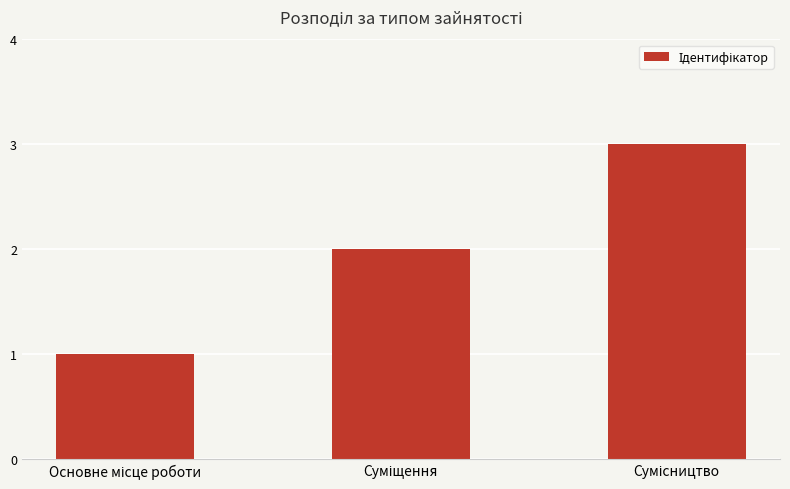

Reading right to left, what are all the values shown in this chart?

3	2	1